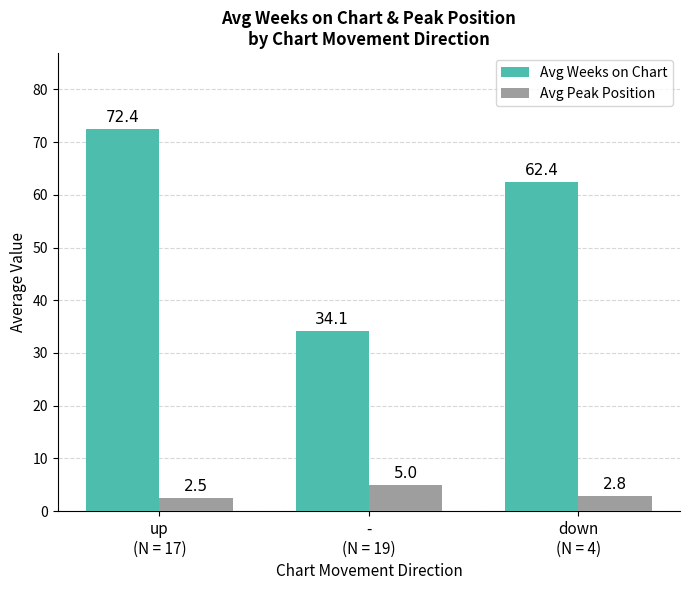

Reading left to right, transcribe all the data shown in this chart.

Avg Weeks on Chart: up
(N = 17)=72.4	-
(N = 19)=34.1	down
(N = 4)=62.4
Avg Peak Position: up
(N = 17)=2.5	-
(N = 19)=5.0	down
(N = 4)=2.8